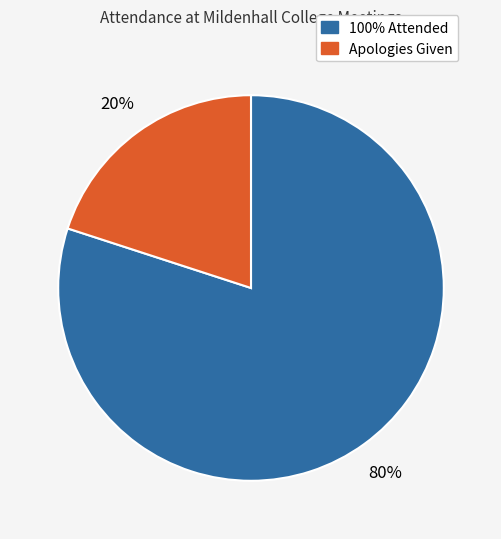

Is there a majority slice in this chart?

Yes